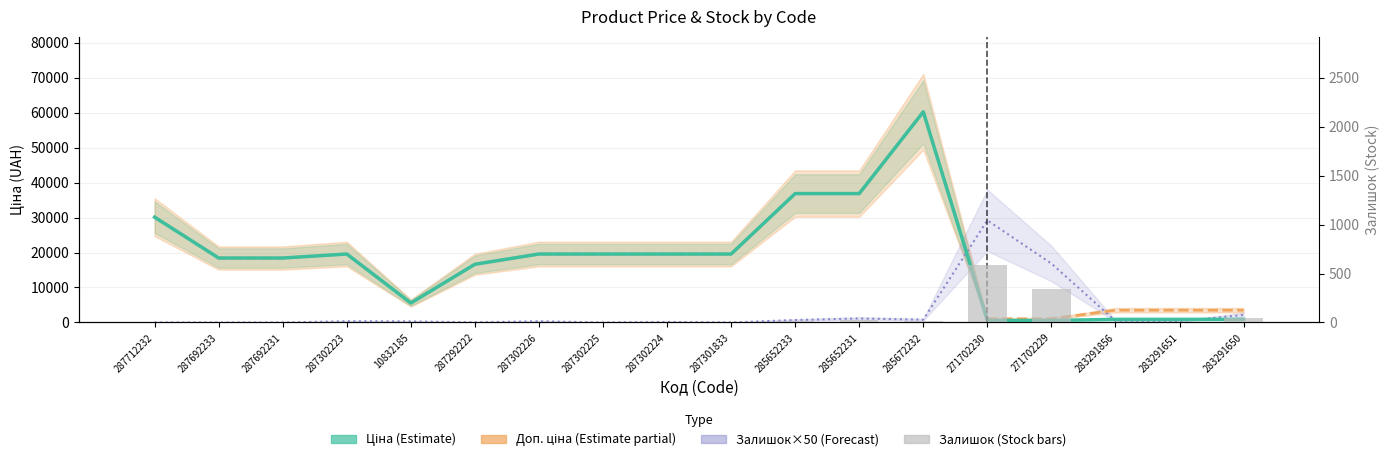

What is the average value of the Залишок×50 (Forecast) series?

2936.1